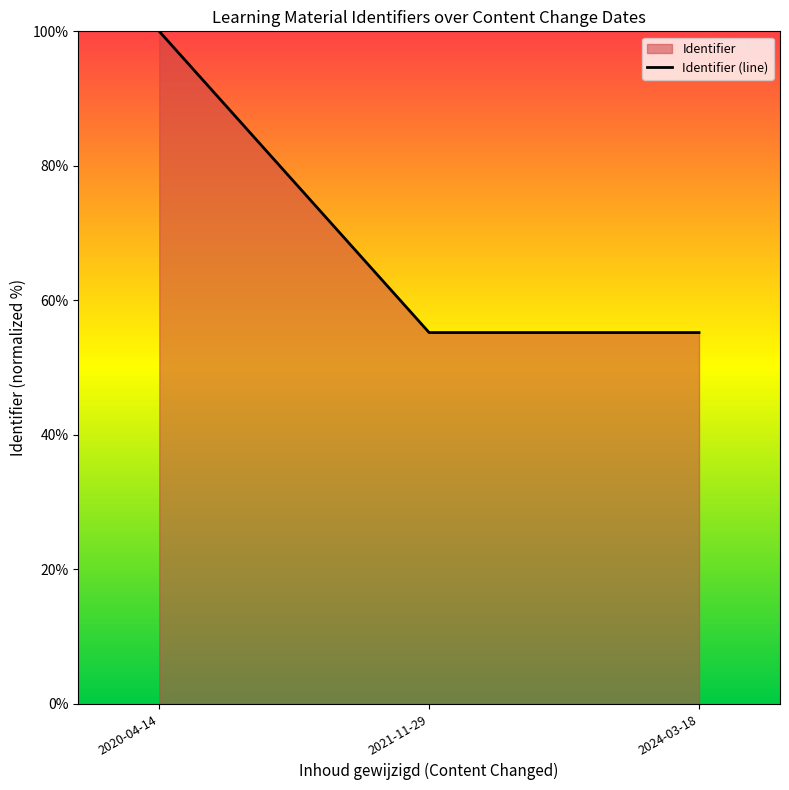

What is the greatest value displayed?

100.0